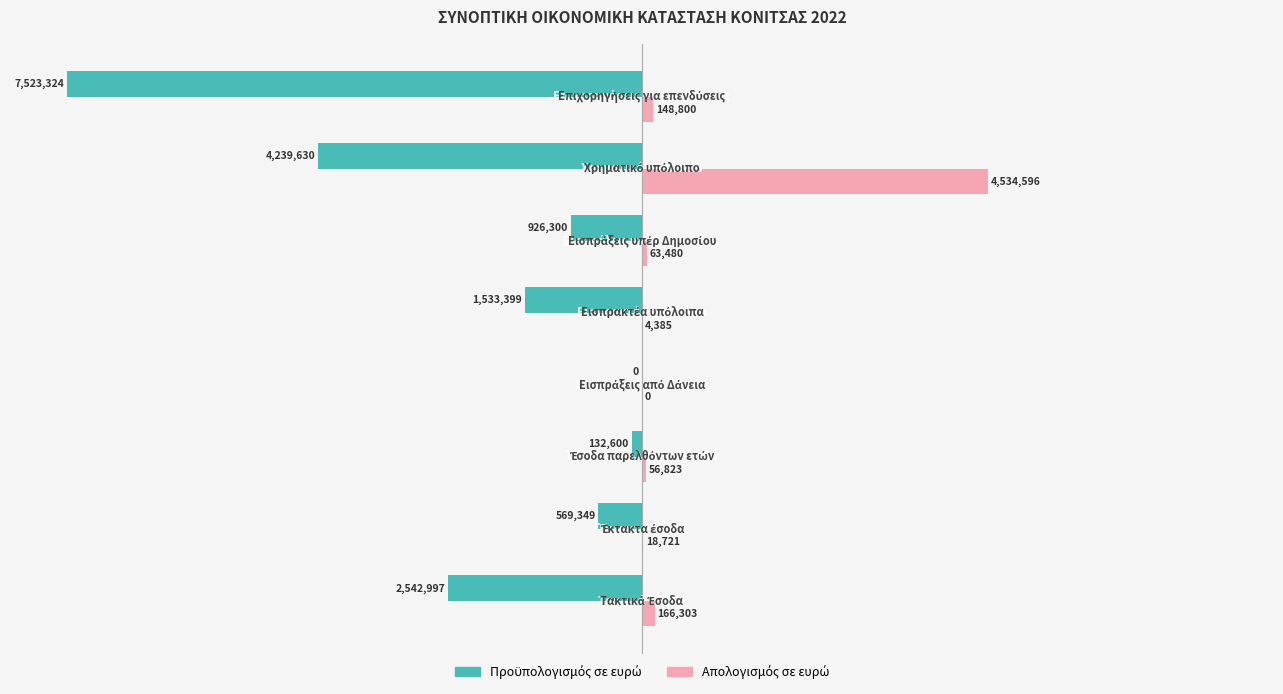

How many values in Απολογισμός σε ευρώ are above zero?

7